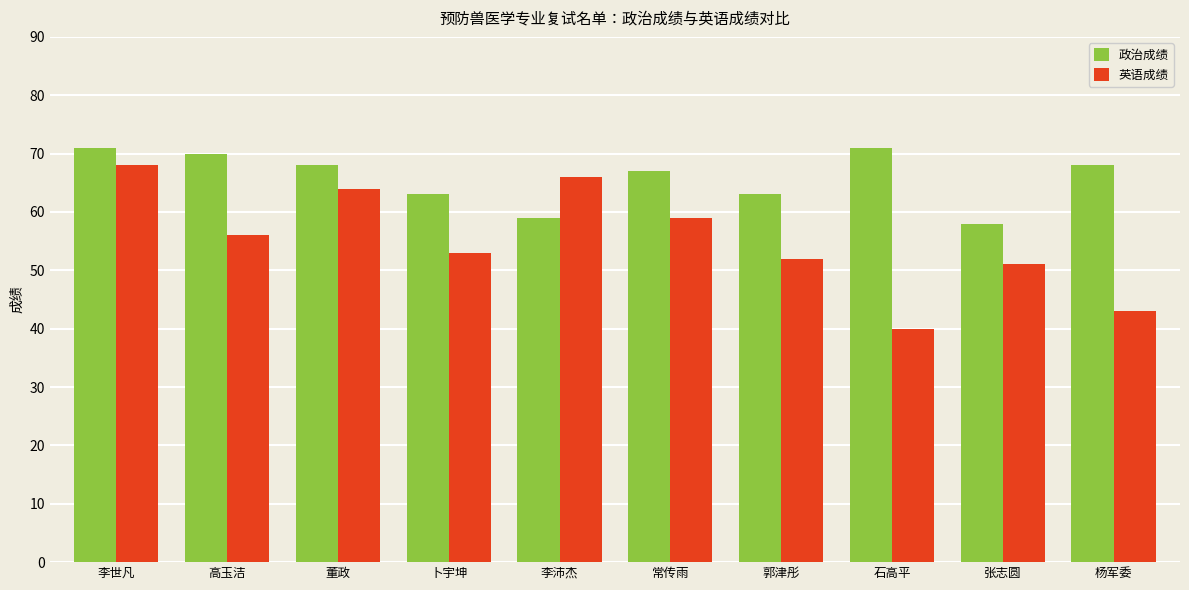

The 英语成绩 series shows 87 at 董政. True or false?

False